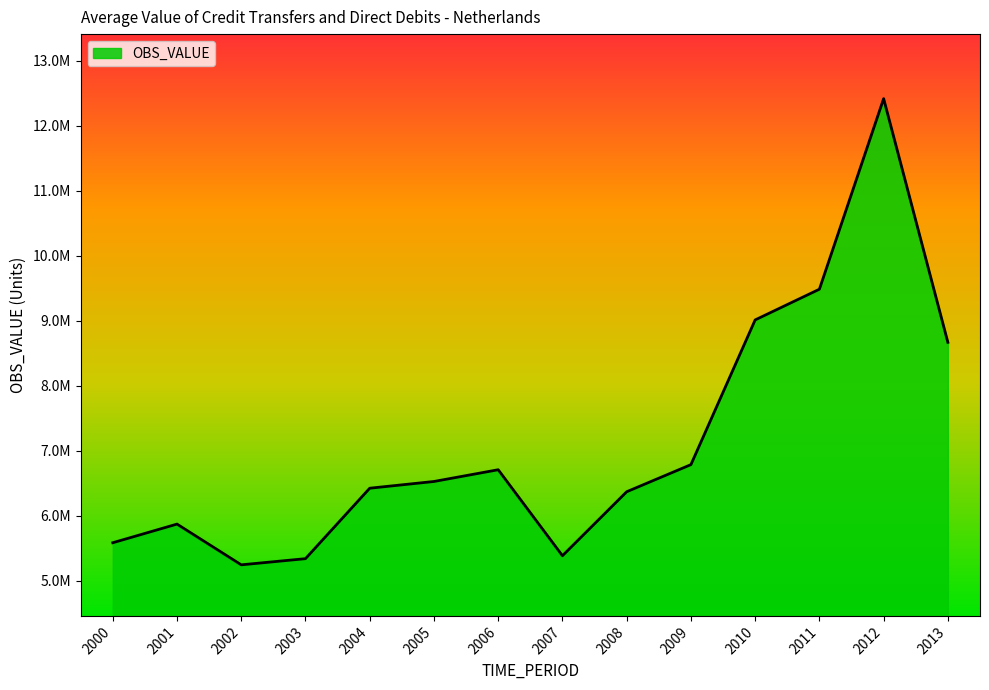

Between 2009 and 2010, which is larger?

2010